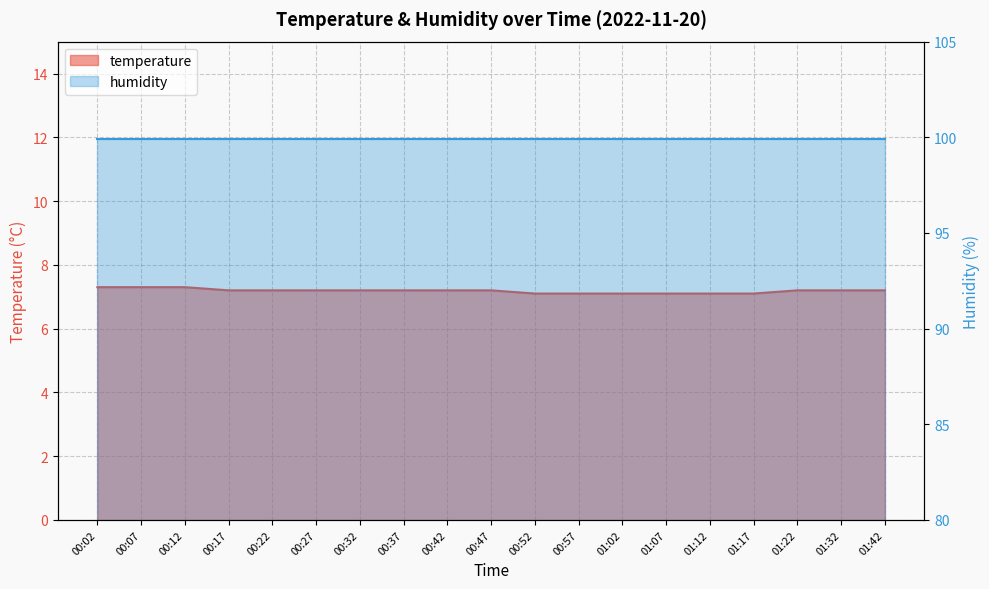

Reading left to right, extract all data points from this chart.

00:02=7.3	00:07=7.3	00:12=7.3	00:17=7.2	00:22=7.2	00:27=7.2	00:32=7.2	00:37=7.2	00:42=7.2	00:47=7.2	00:52=7.1	00:57=7.1	01:02=7.1	01:07=7.1	01:12=7.1	01:17=7.1	01:22=7.2	01:32=7.2	01:42=7.2